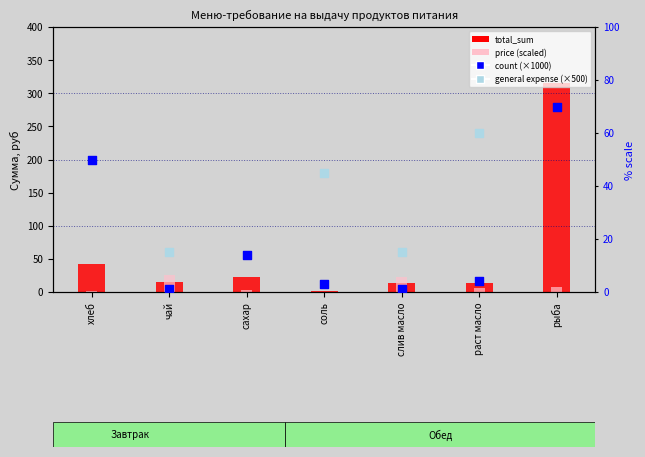

Which series contains the lowest Y value?

price (scaled)